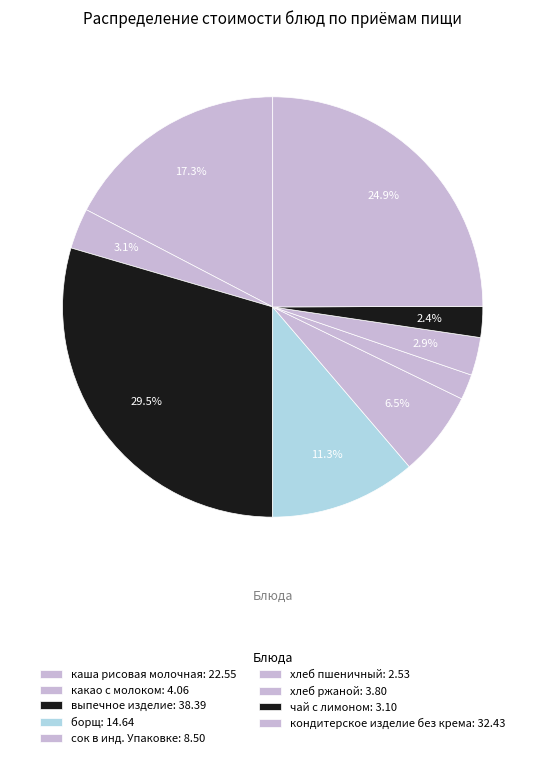

To the nearest percent, what percentage of the pie is чай с лимоном?

2%